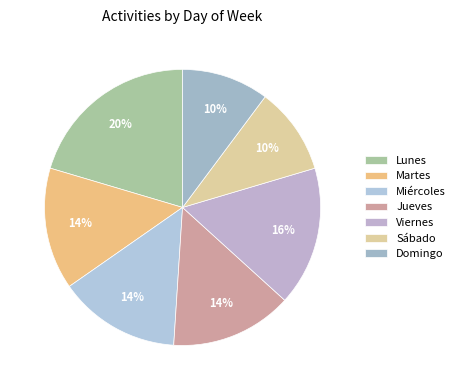

Does Jueves represent more than half of the total?

No